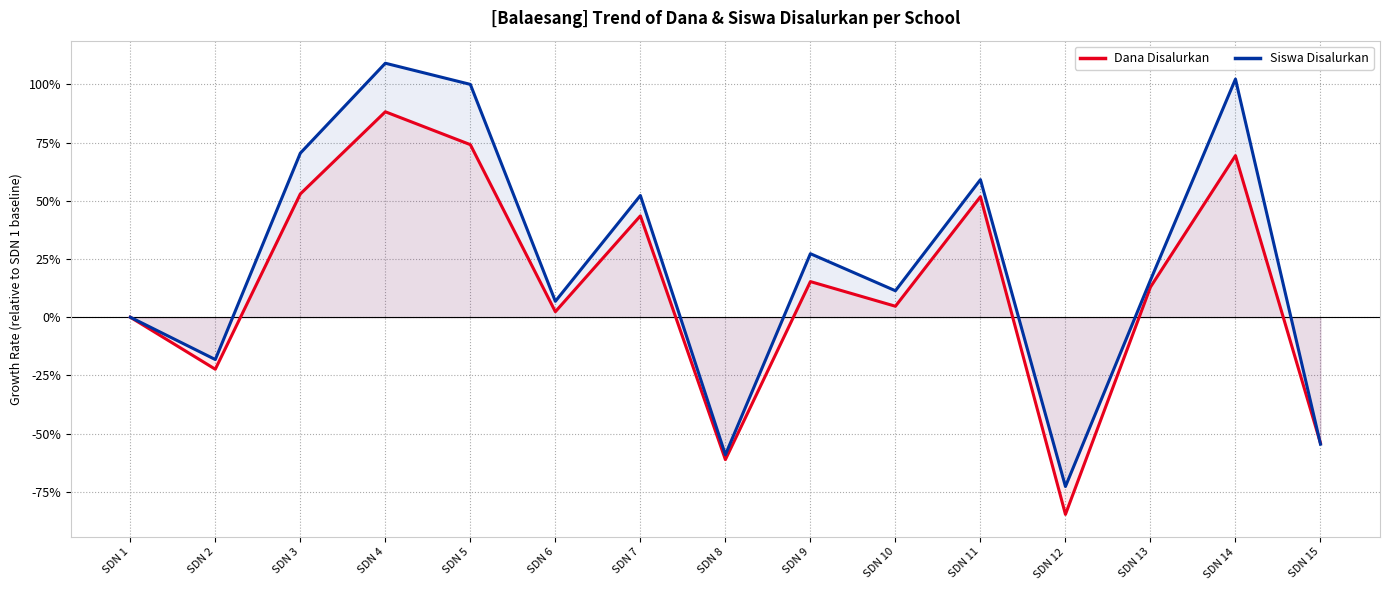

True or false: Siswa Disalurkan has a value of 4.2 at SDN 6.

False